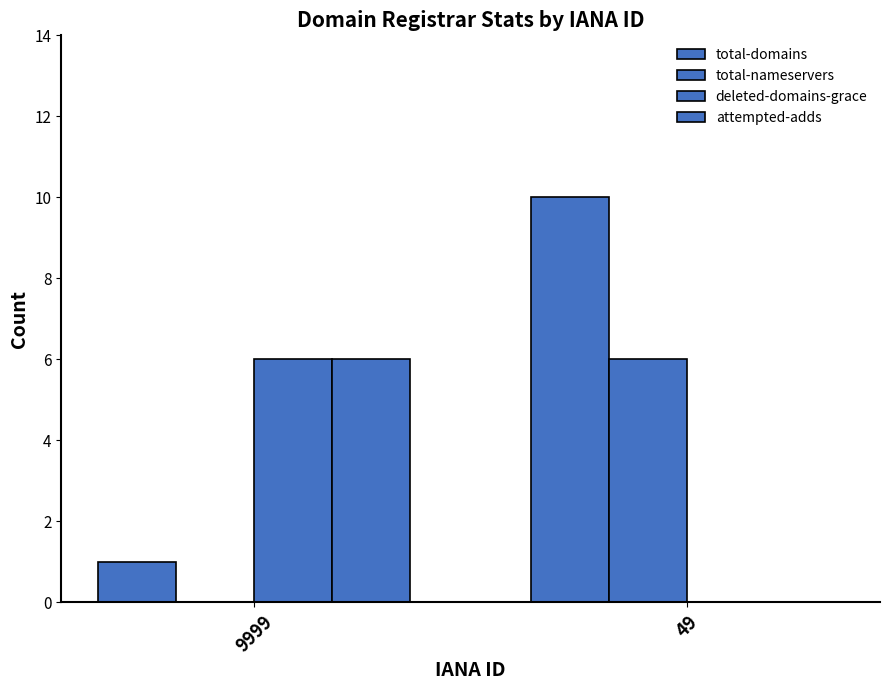

How many values in deleted-domains-grace are above zero?

1